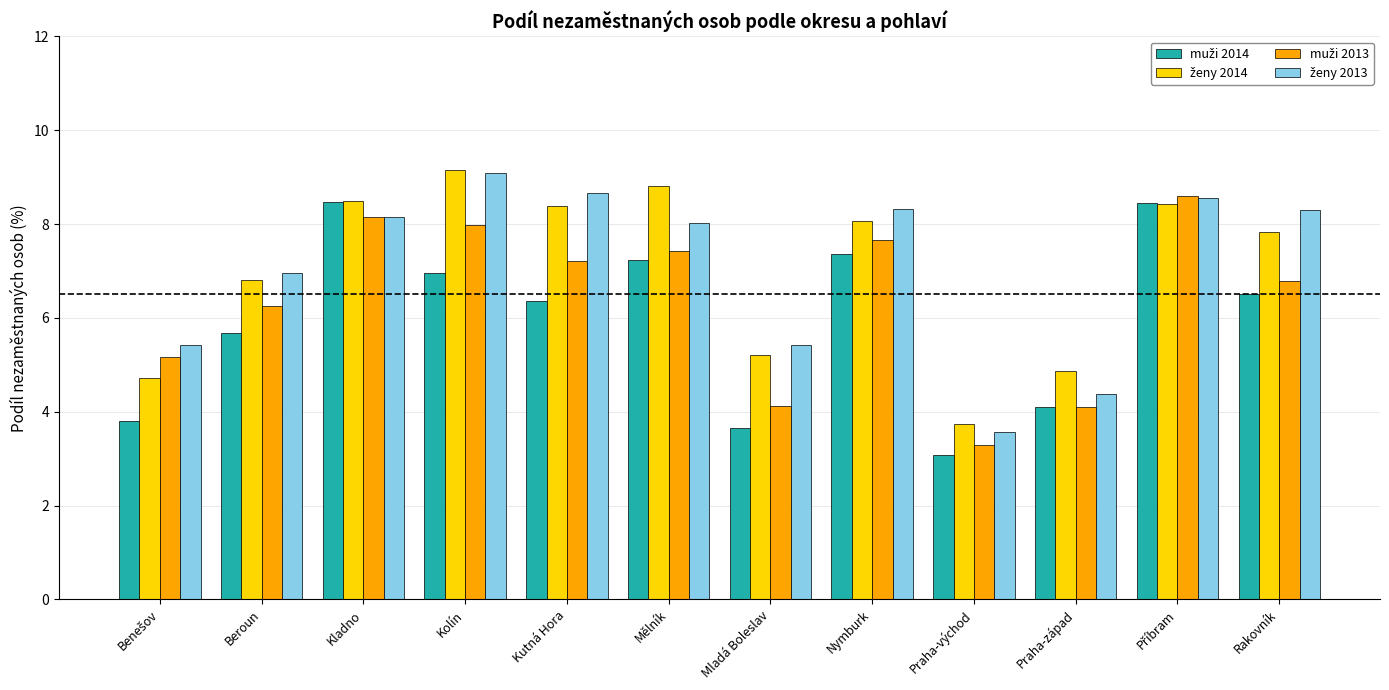

Does the chart contain stacked bars?

No